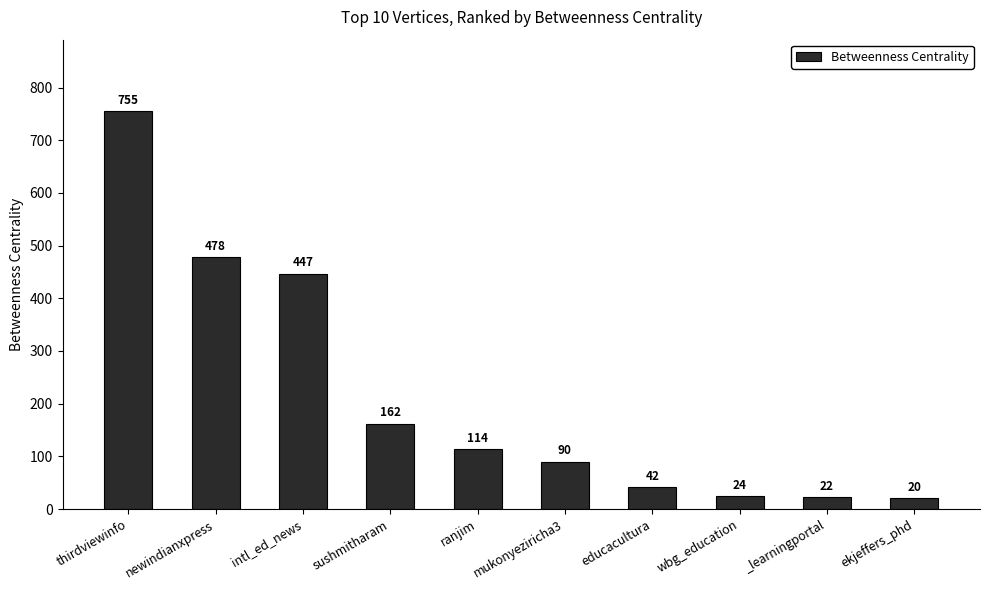

List the labels in order of value, smallest first.

ekjeffers_phd, _learningportal, wbg_education, educacultura, mukonyeziricha3, ranjim, sushmitharam, intl_ed_news, newindianxpress, thirdviewinfo